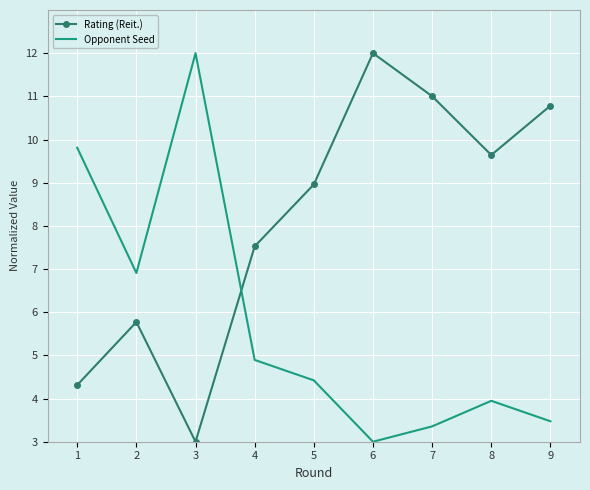

The value of Opponent Seed at 4 is 1.6. True or false?

False